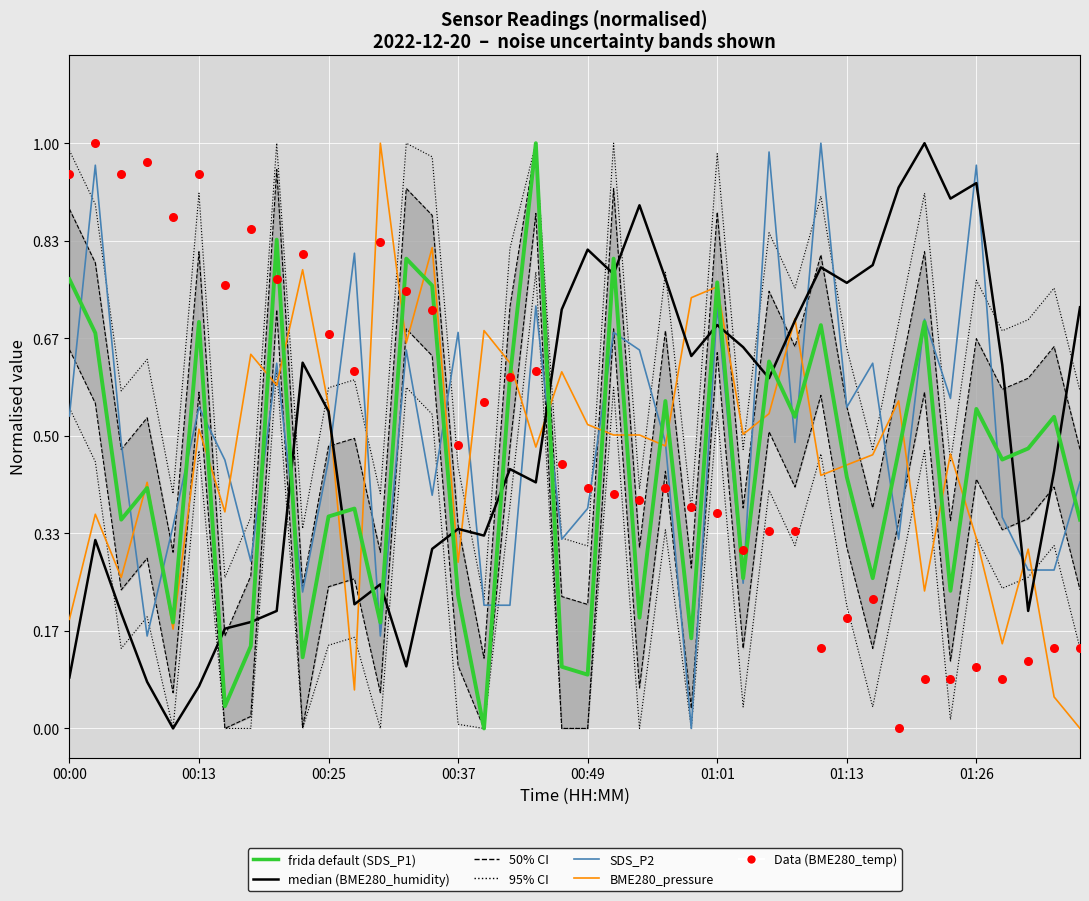

Which series contains the highest Y value?

SDS_P1